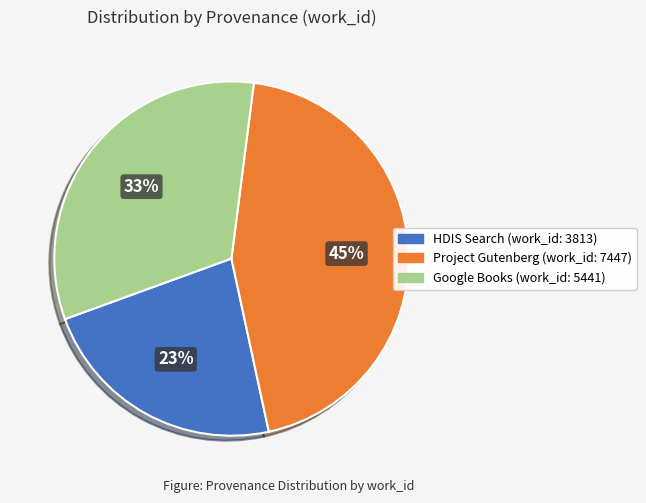

To the nearest percent, what is the difference between the largest and smallest slice percentages?

22%